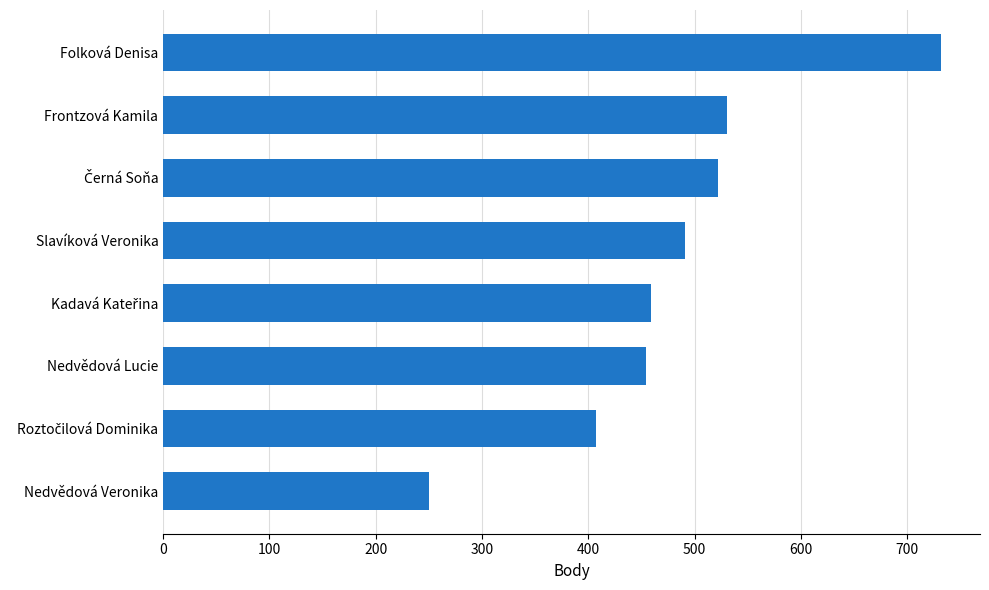

Read the value at Slavíková Veronika.

491